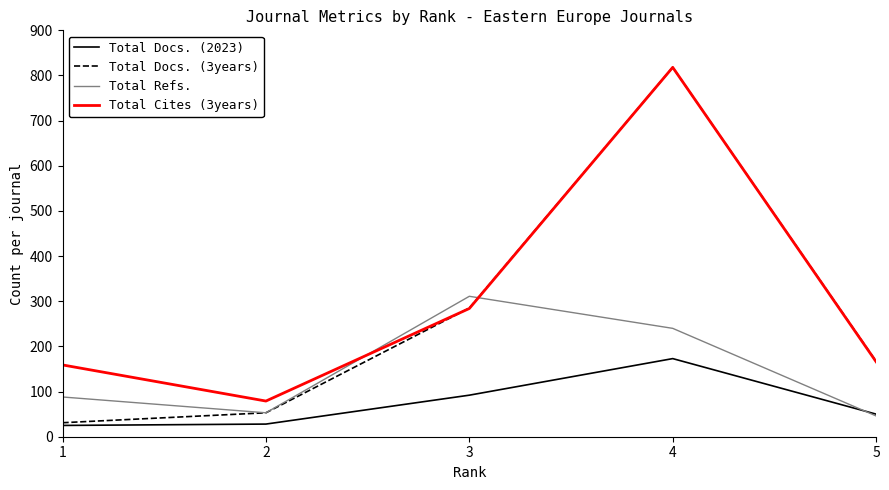

True or false: Total Cites (3years) has a value of 293 at 4.

False